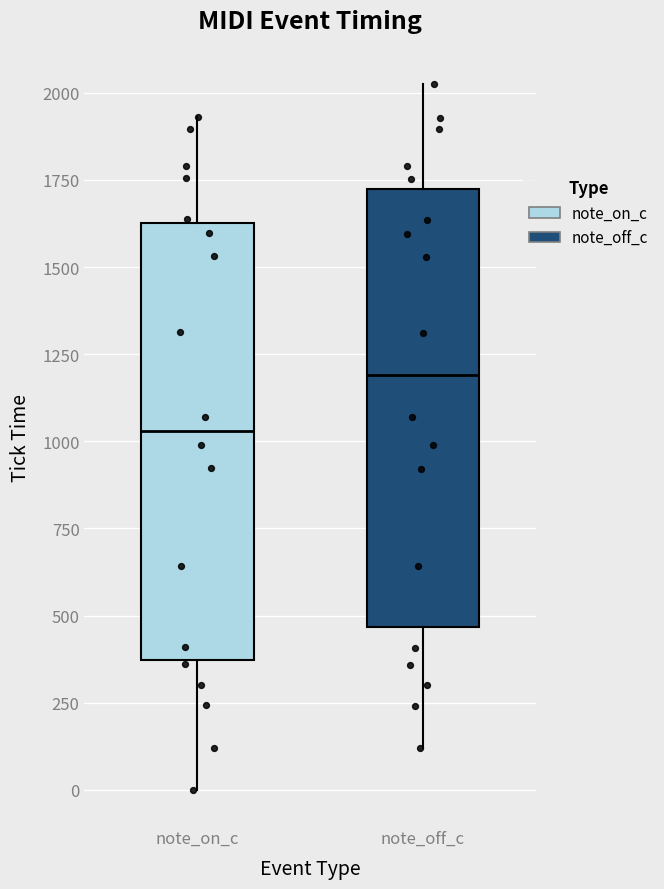

Which box's median line is the highest?

note_off_c